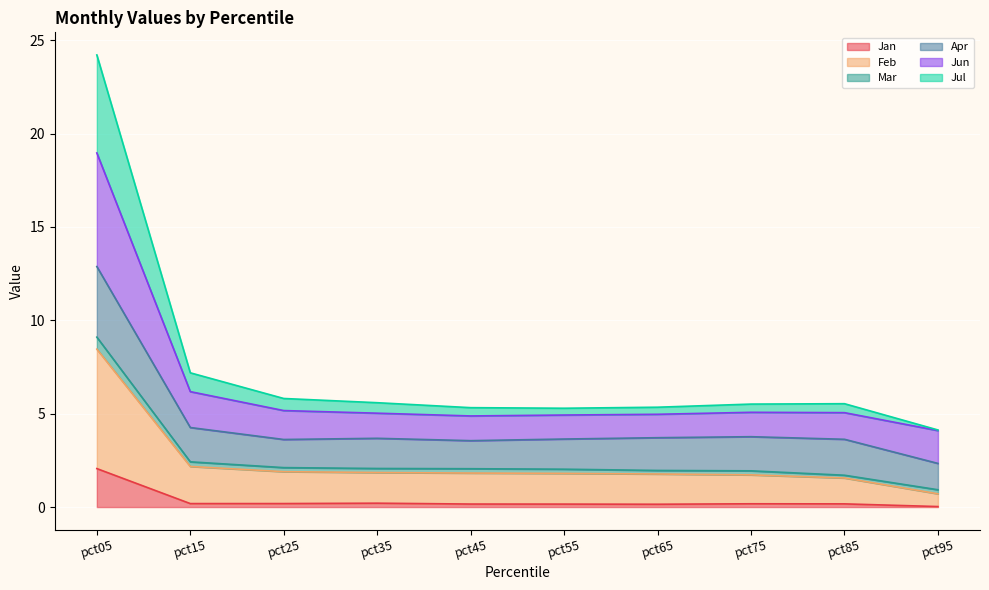

At which category is the sum across all series the highest?

pct05